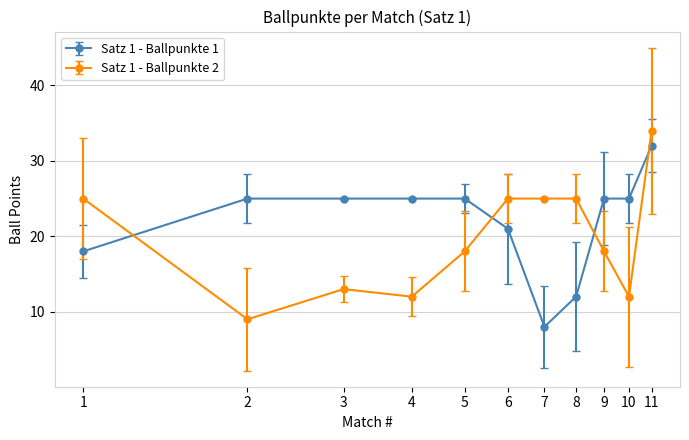

Which series ends up on top after the final intersection of Satz 1 - Ballpunkte 1 and Satz 1 - Ballpunkte 2?

Satz 1 - Ballpunkte 2